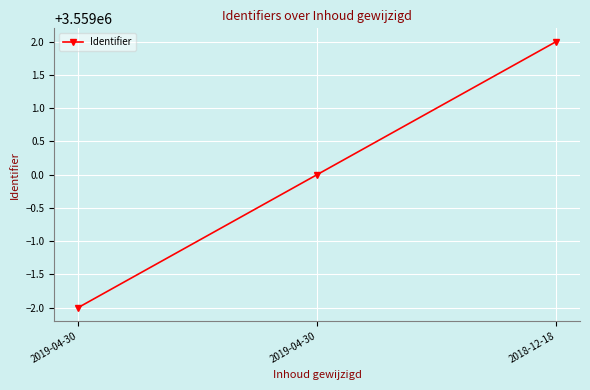

How many categories are shown in the chart?

3